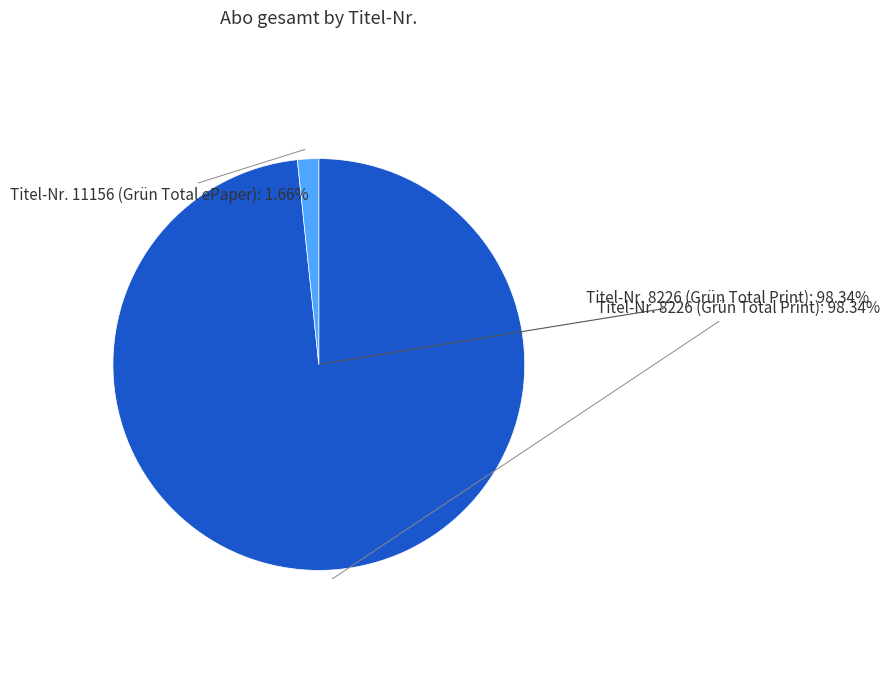

To the nearest percent, what is the difference between the largest and smallest slice percentages?

97%